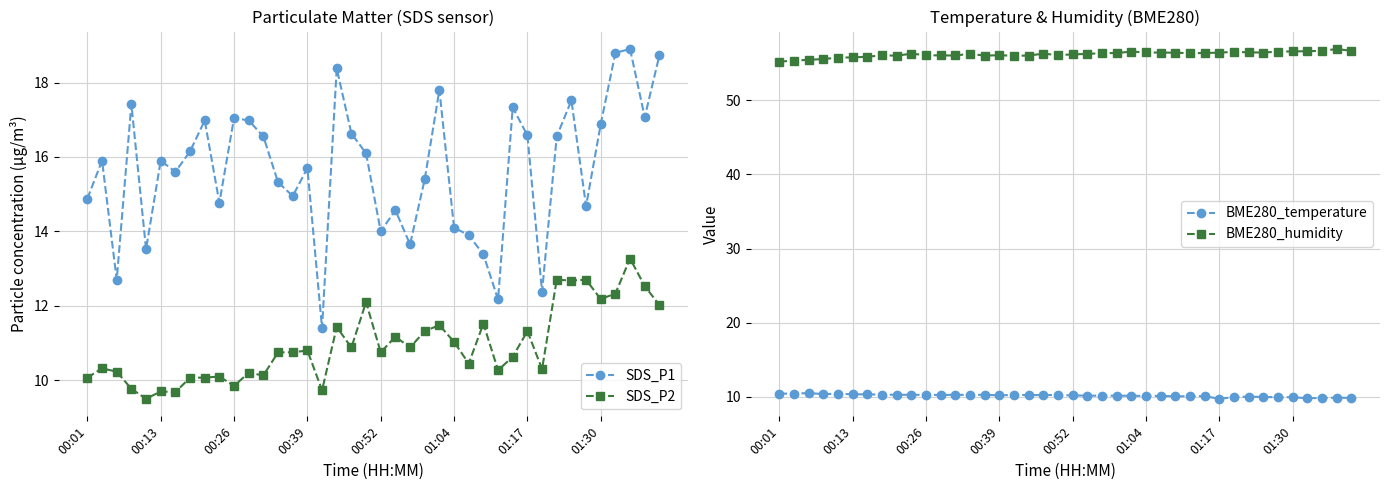

The SDS_P2 series shows 9.7 at 00:13. True or false?

True